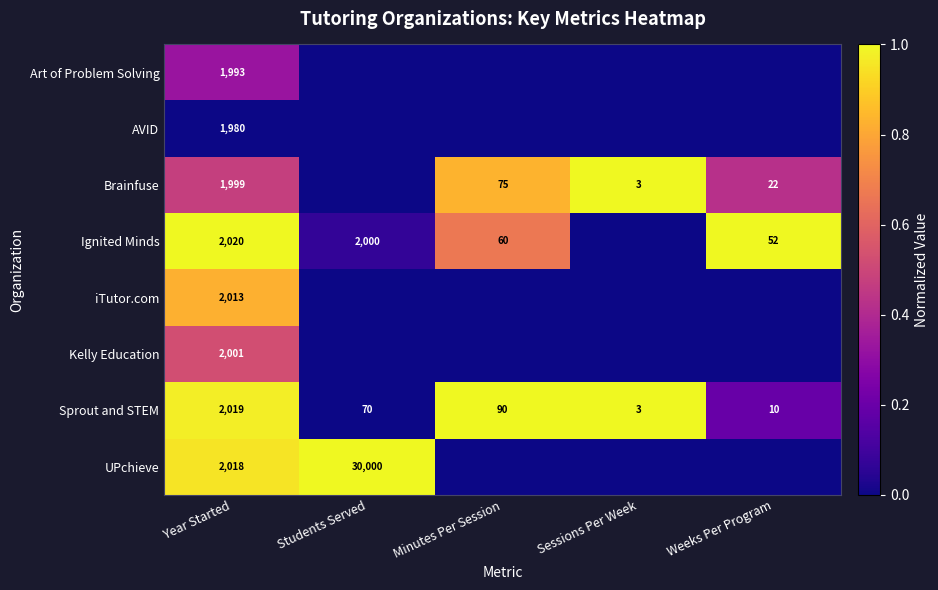

The value of UPchieve at Year Started is 2018. True or false?

True